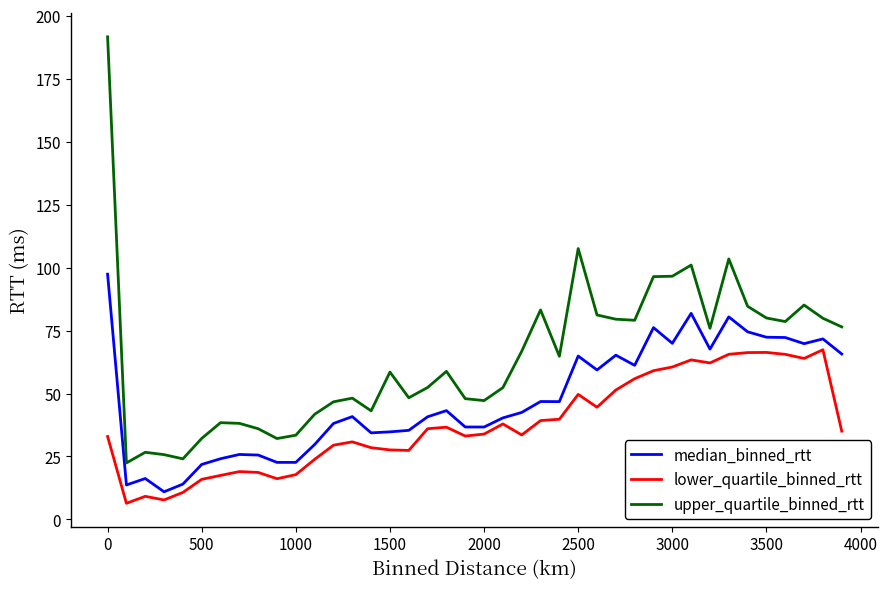

Which series has the largest total across all categories?

upper_quartile_binned_rtt